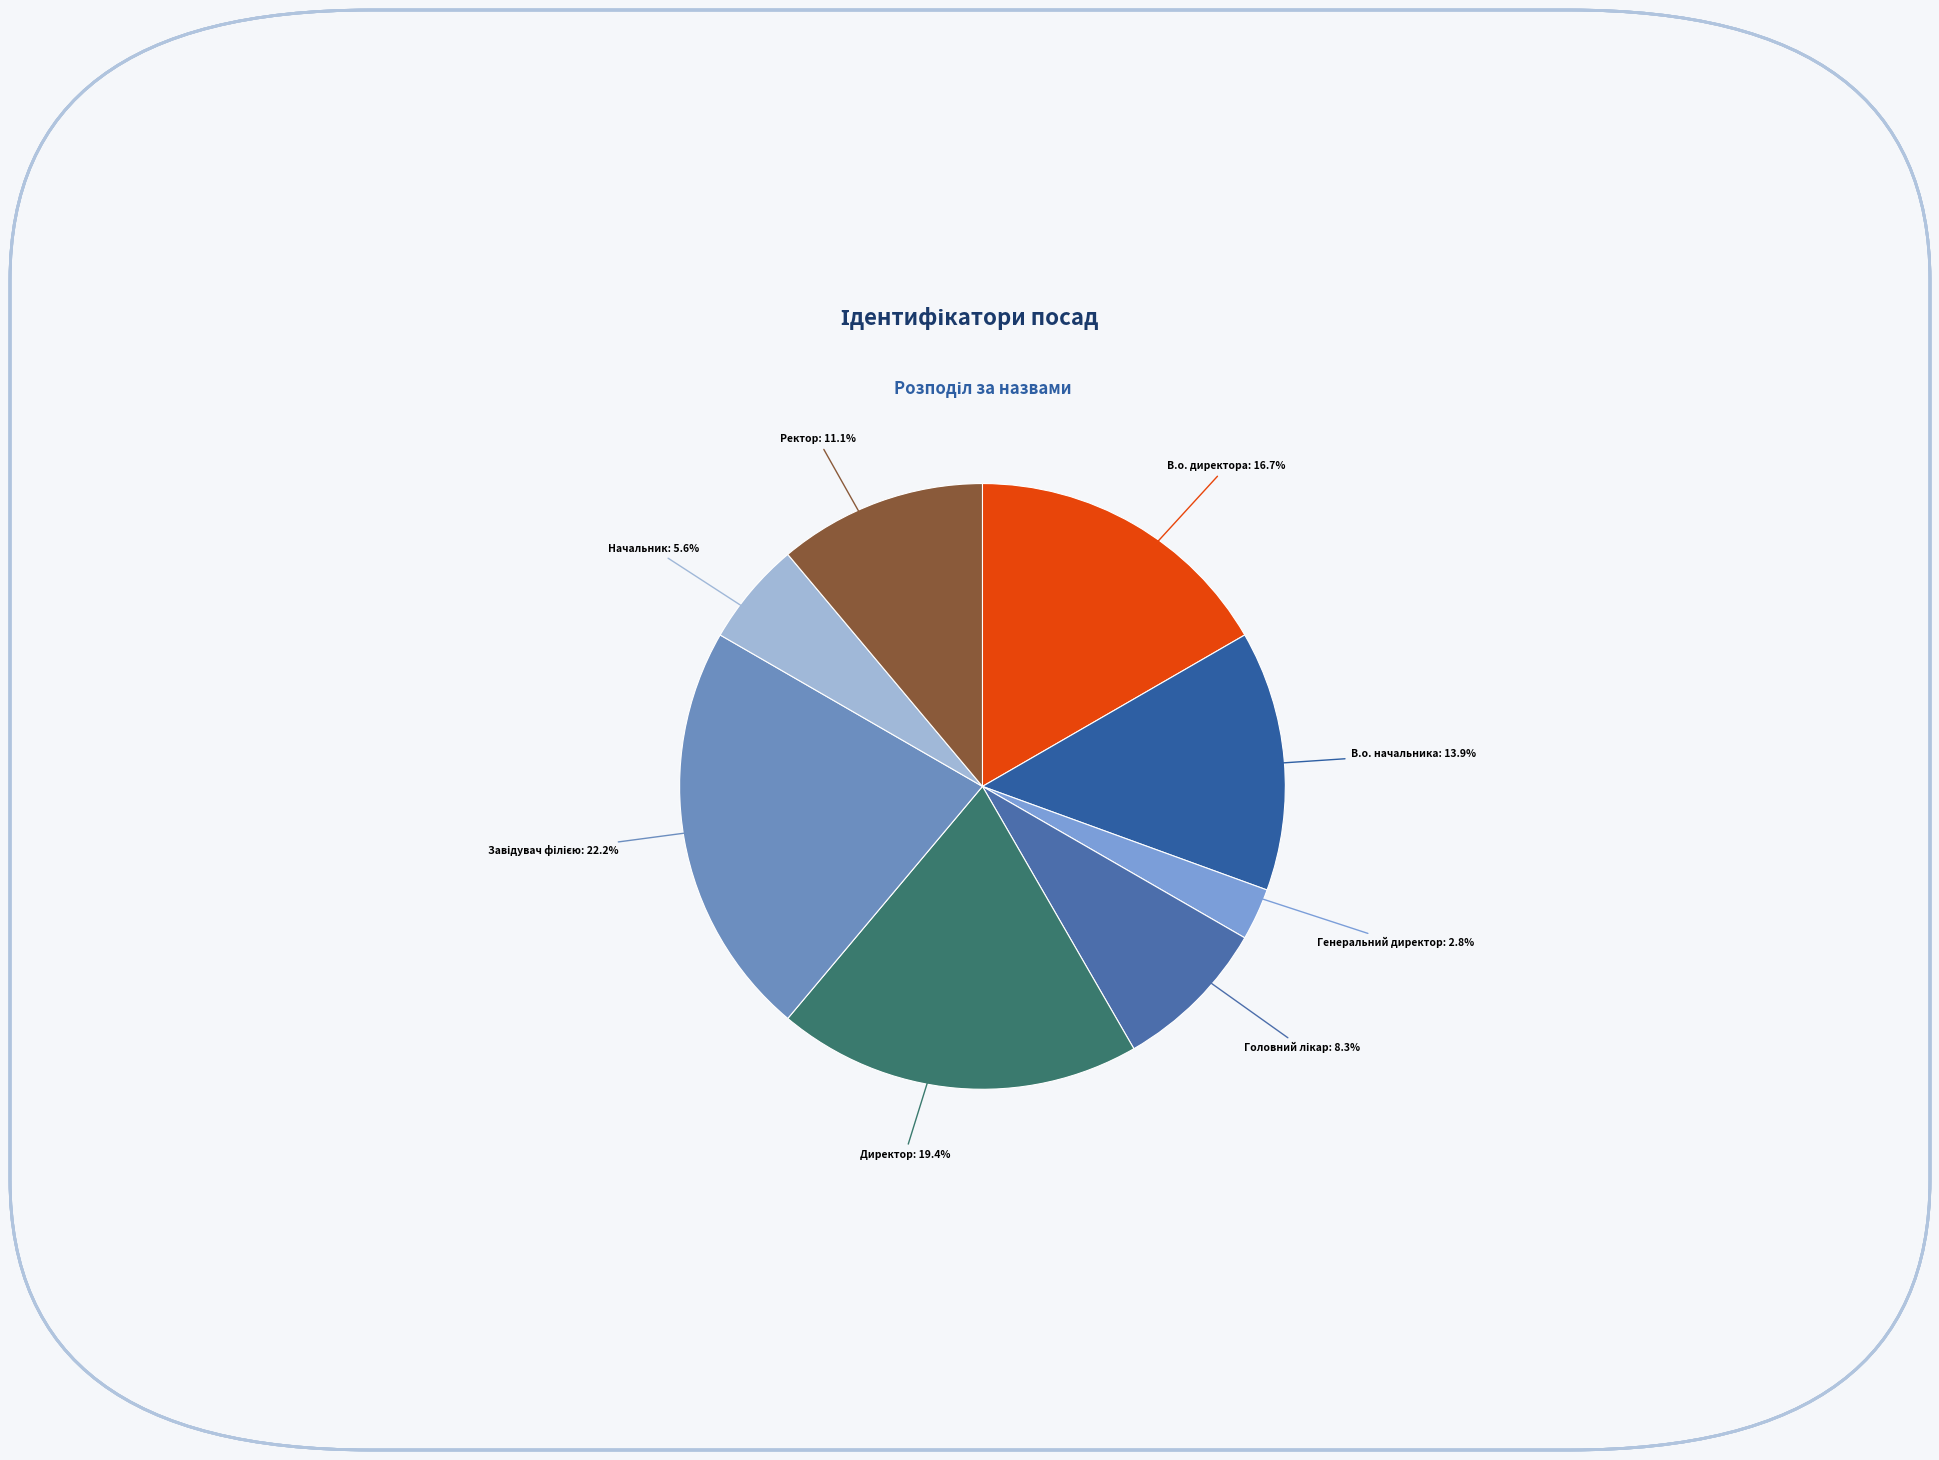

Is it true that В.о. директора is 23% of the pie?

False